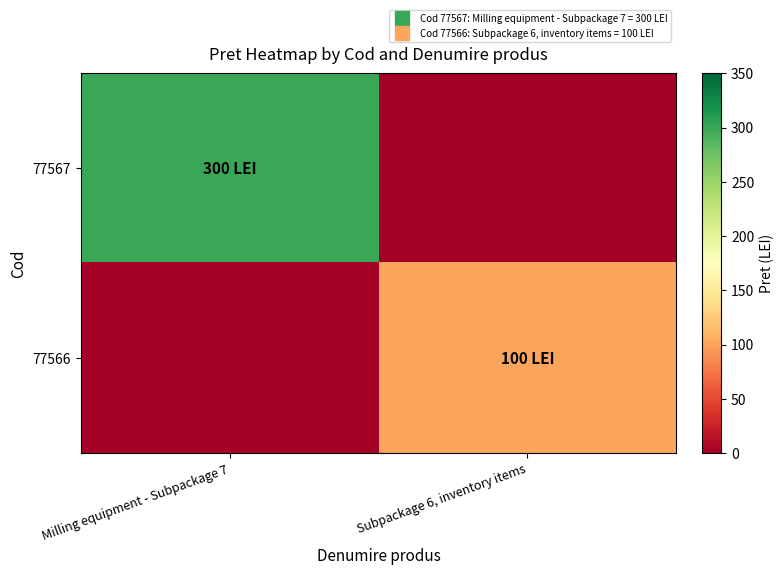

How many categories are shown in the chart?

2